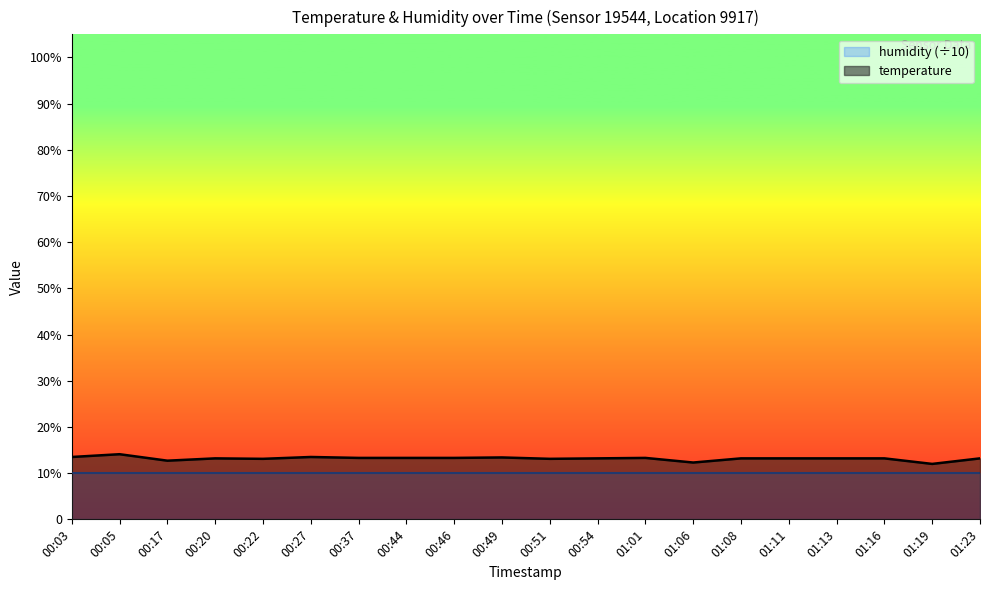

Does the chart have visible grid lines?

No